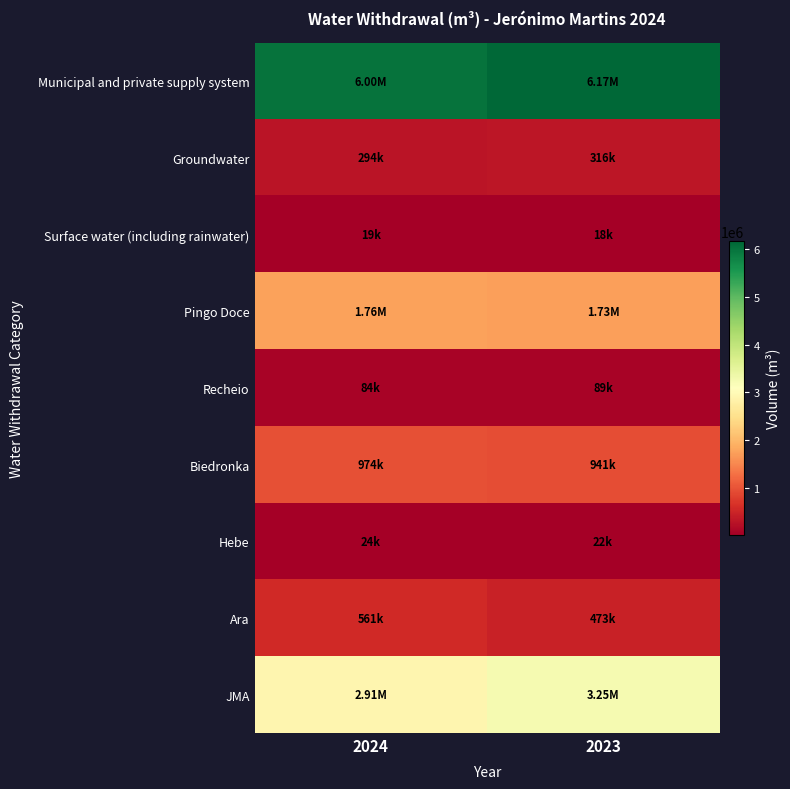

Between 2024 and 2023, which series saw the biggest shift?

JMA